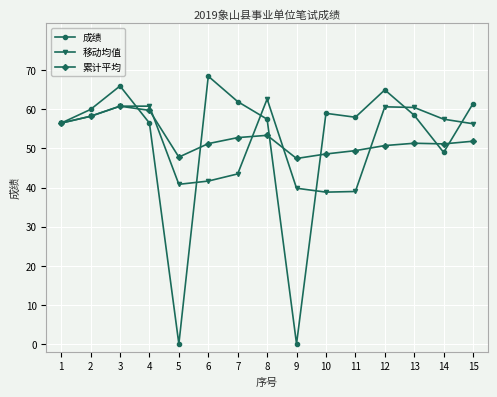

At which category does the chart reach its peak across all series?

6